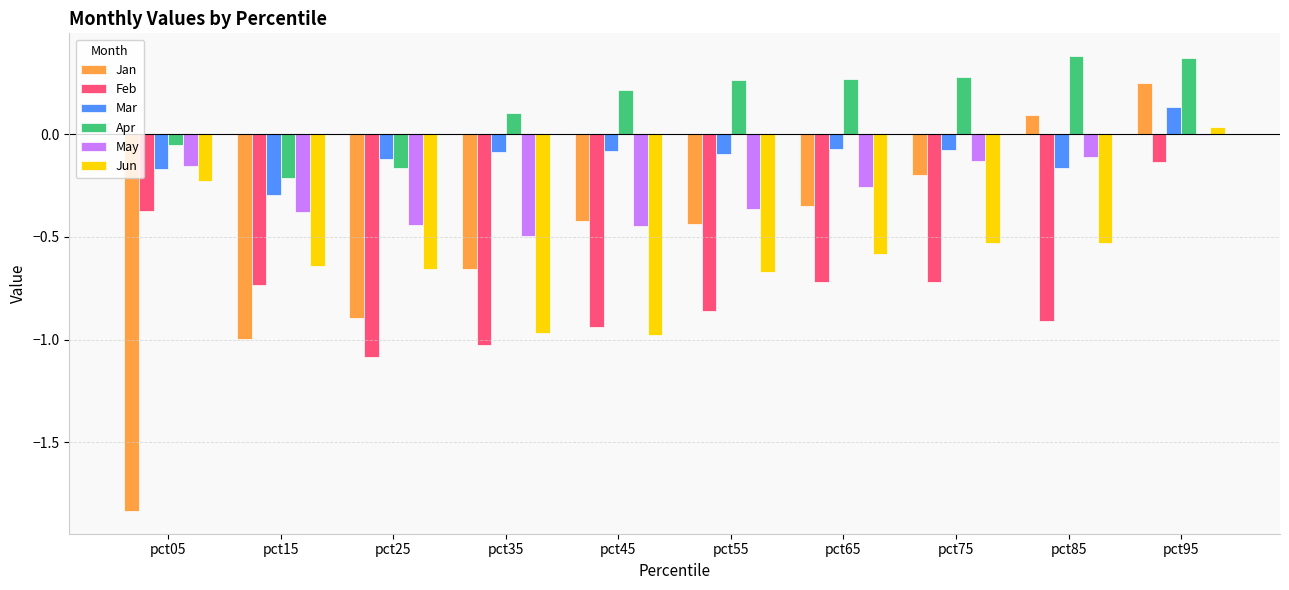

At which category is the sum across all series the highest?

pct95